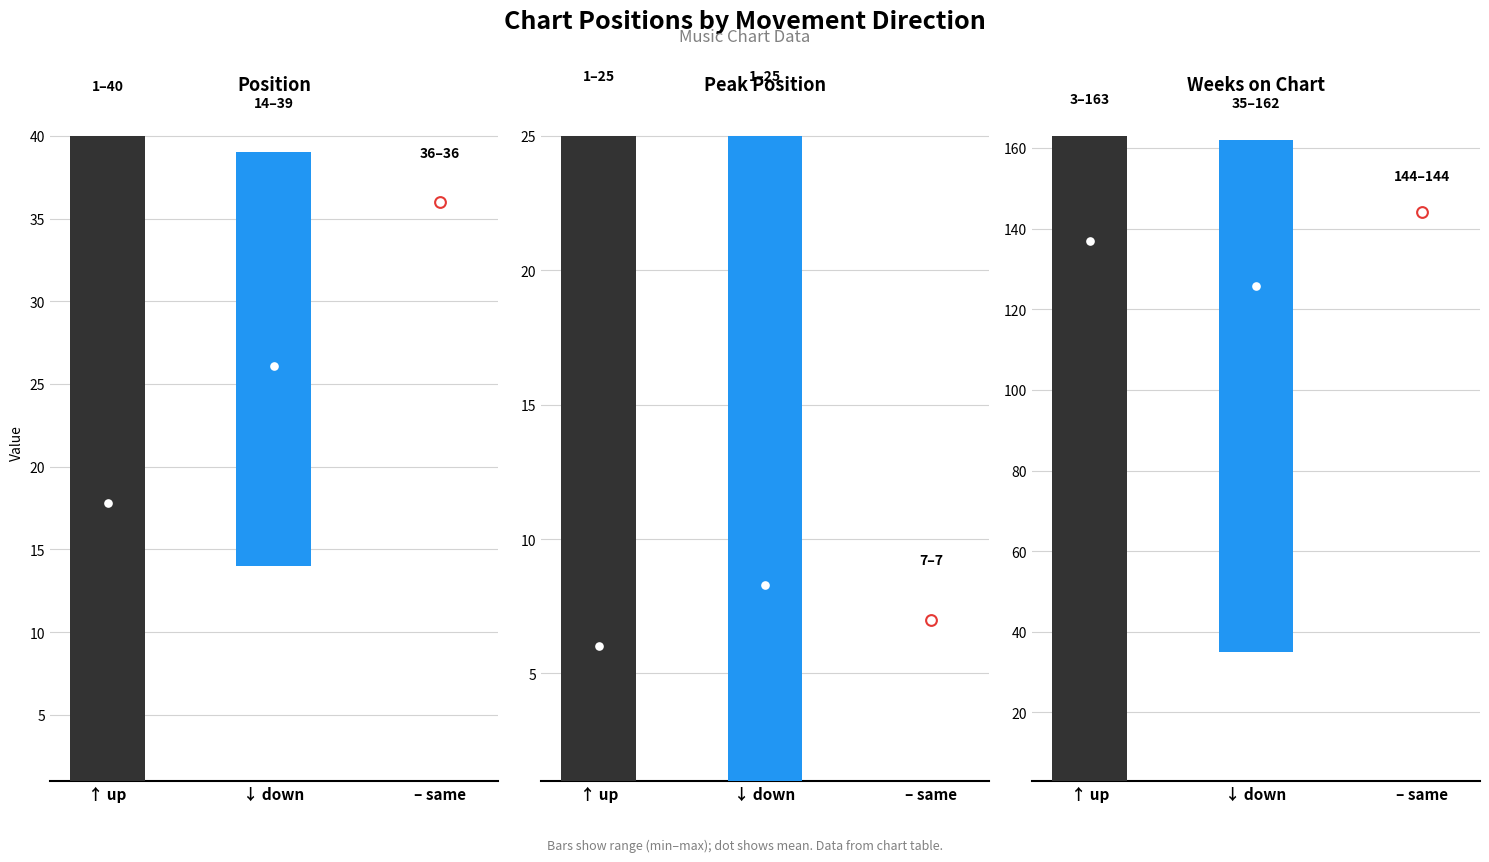

What is the total value across all series at up?

161.9